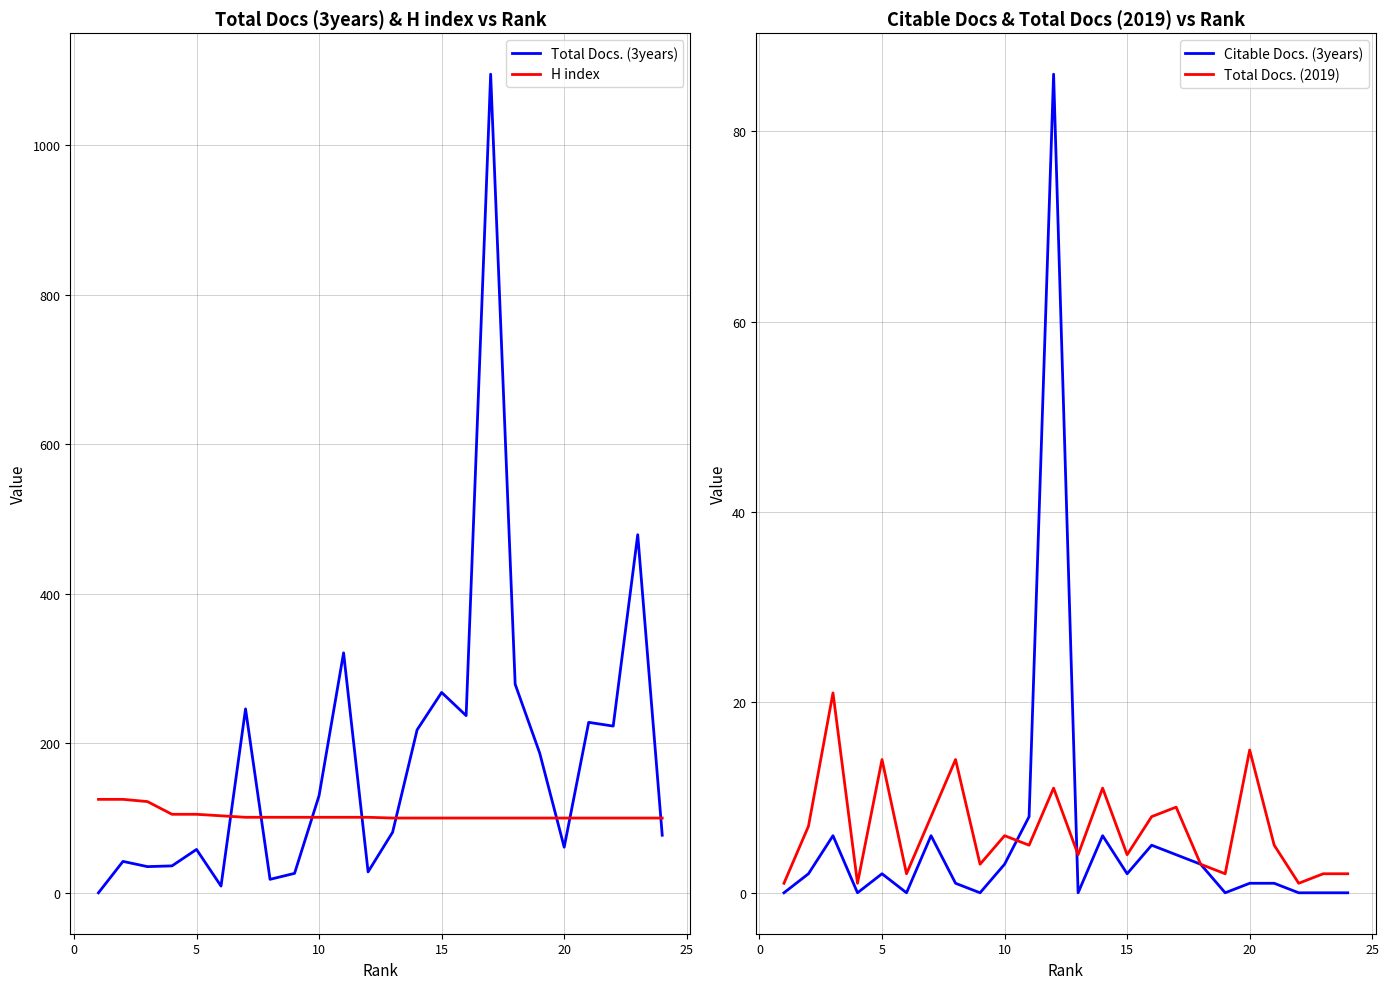

Is it true that Citable Docs. (3years) equals 3 at 10?

True